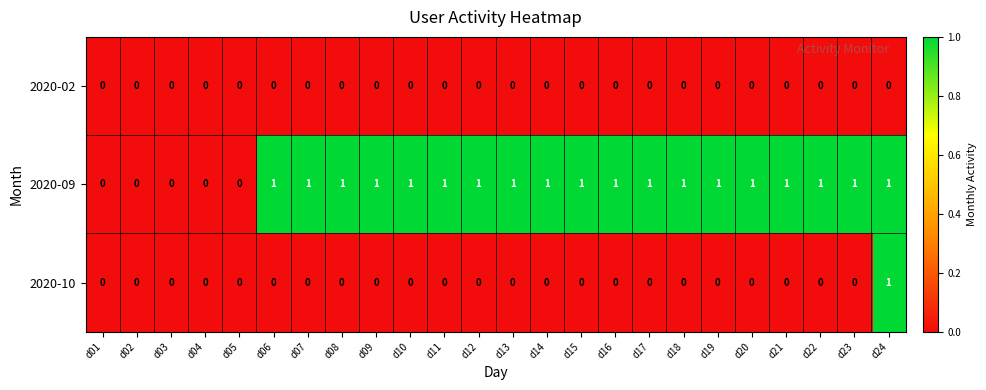

Between d08 and d24, which series saw the biggest shift?

2020-10